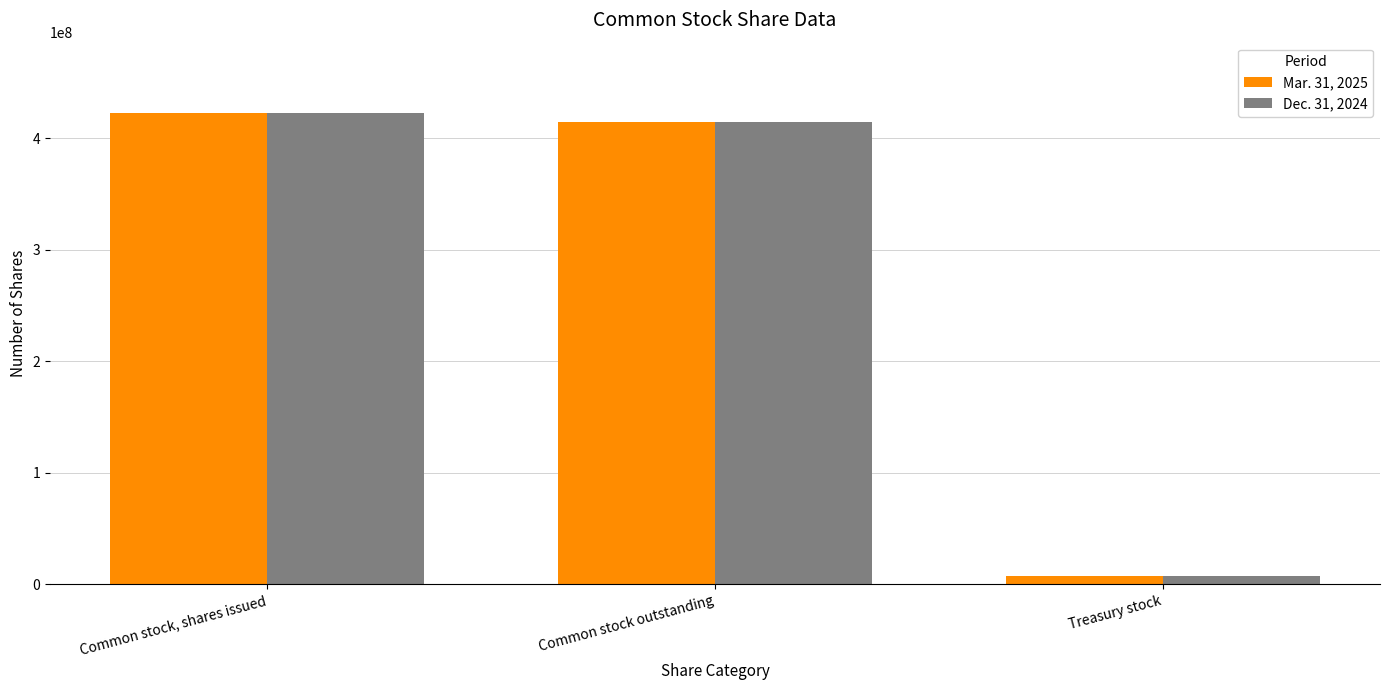

What is the total value across all series at Common stock, shares issued?

844918902